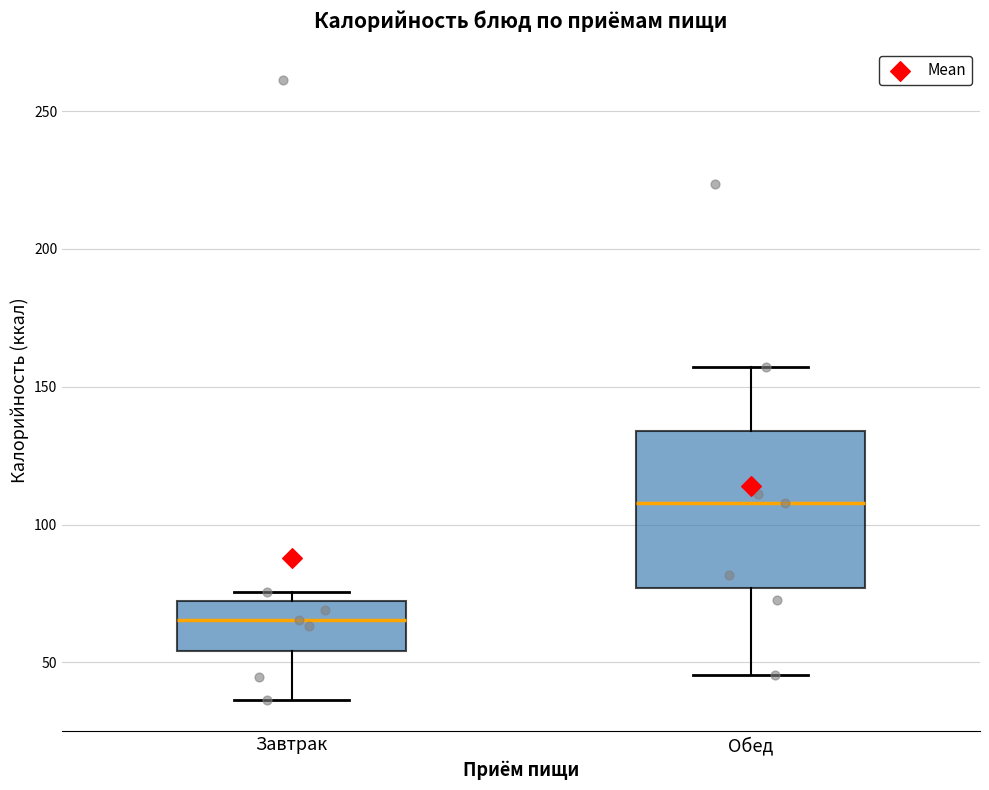

Which box's median line is the lowest?

Завтрак